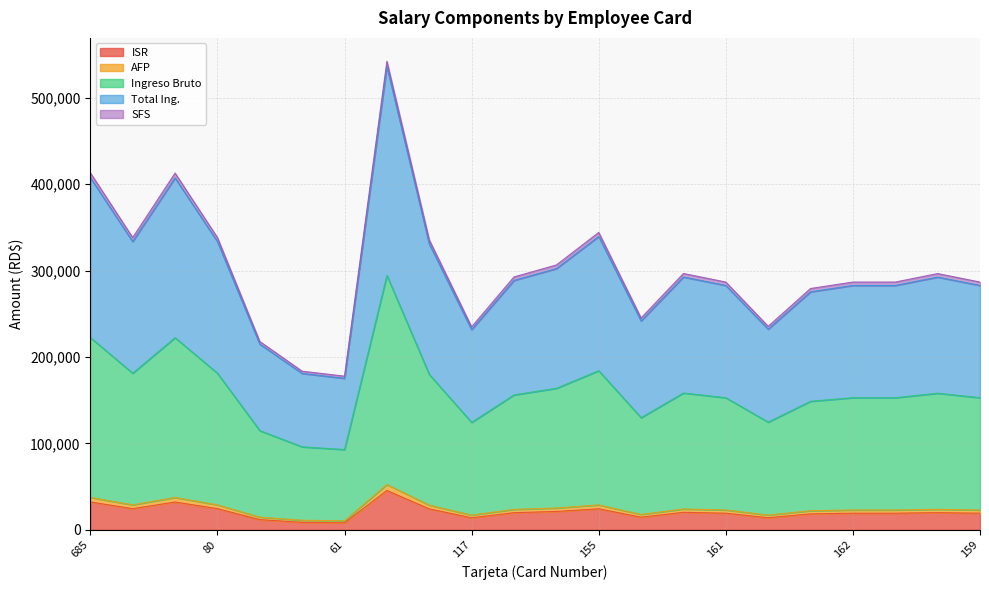

Does the chart have visible grid lines?

Yes